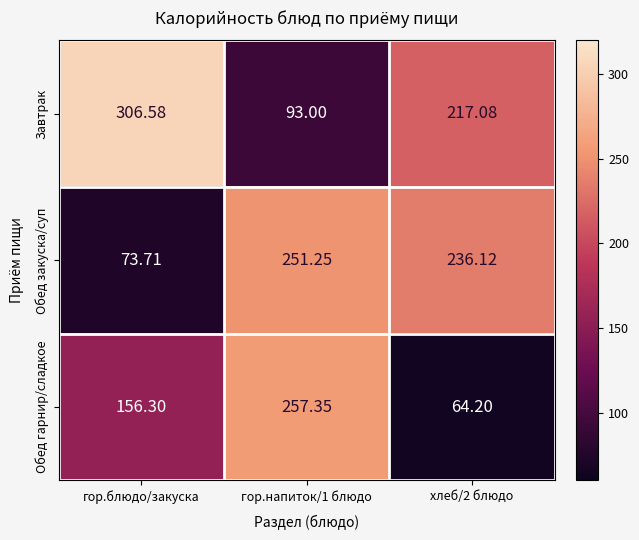

Which series has the largest total across all categories?

Завтрак